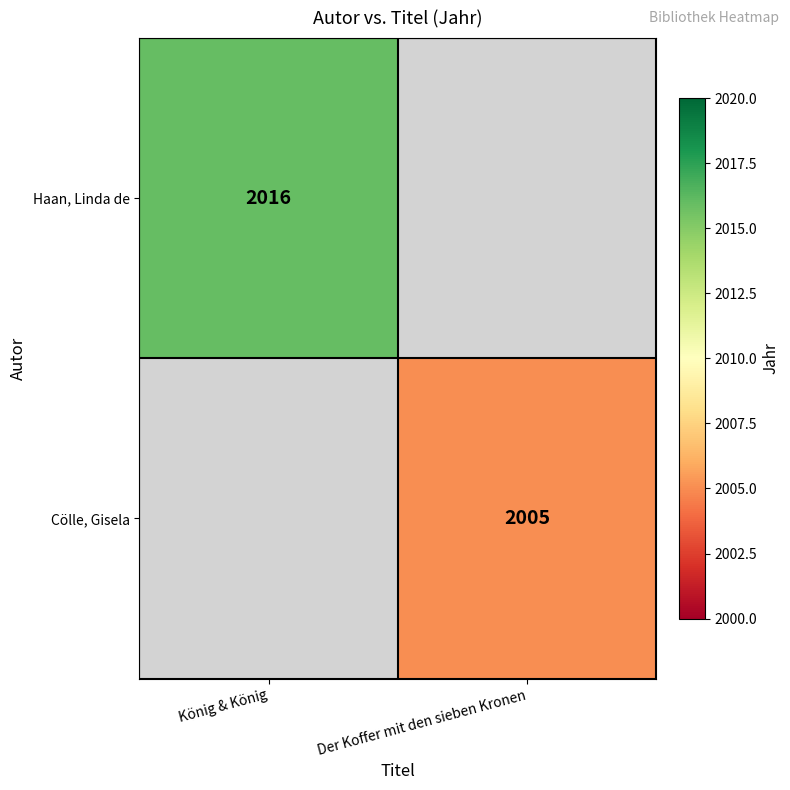

True or false: Haan, Linda de has a value of 2016 at König & König.

True